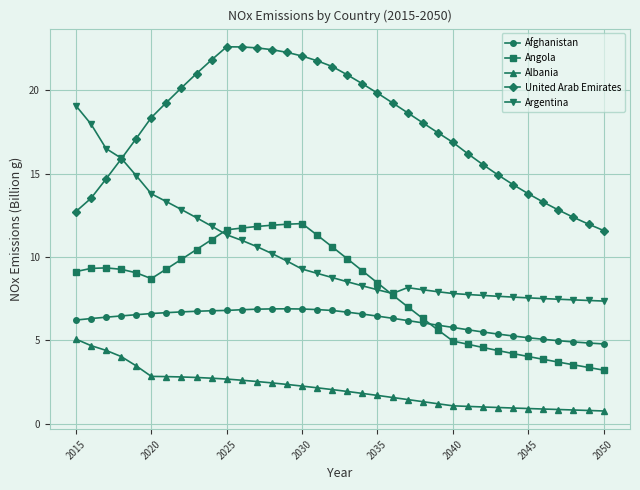

Does the chart display data point markers on the line(s)?

Yes